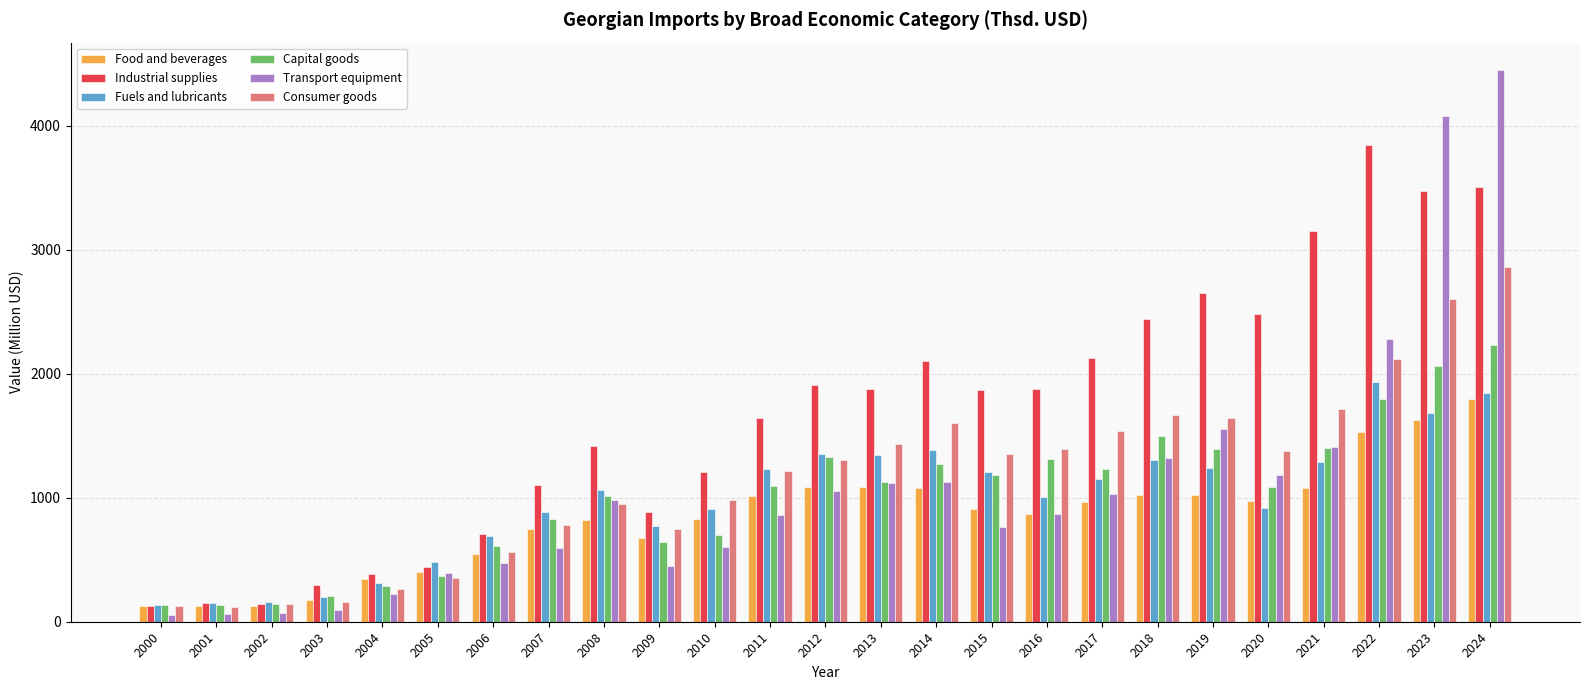

The Consumer goods series shows 120.0 at 2001. True or false?

True